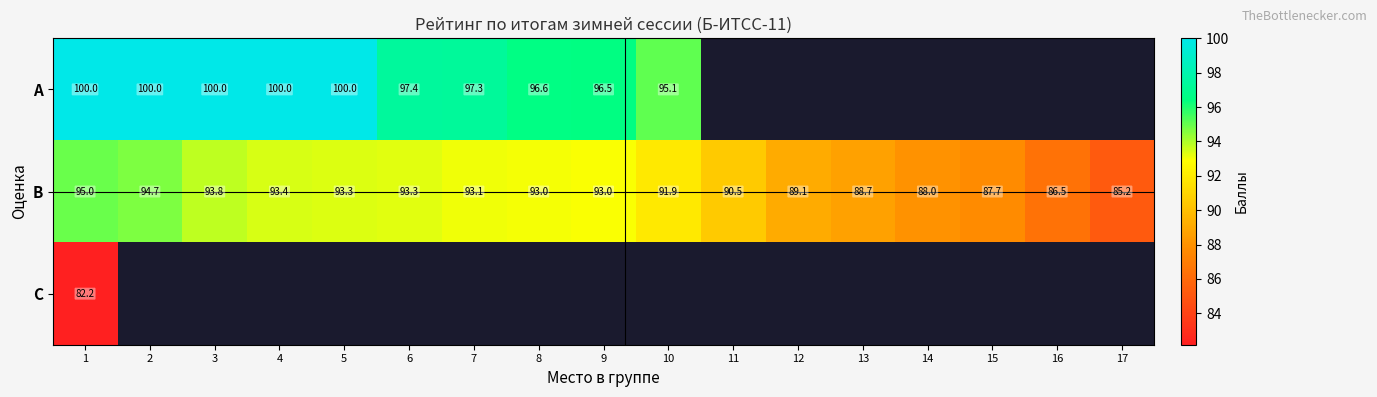

What is the sum of all B values?

1550.2